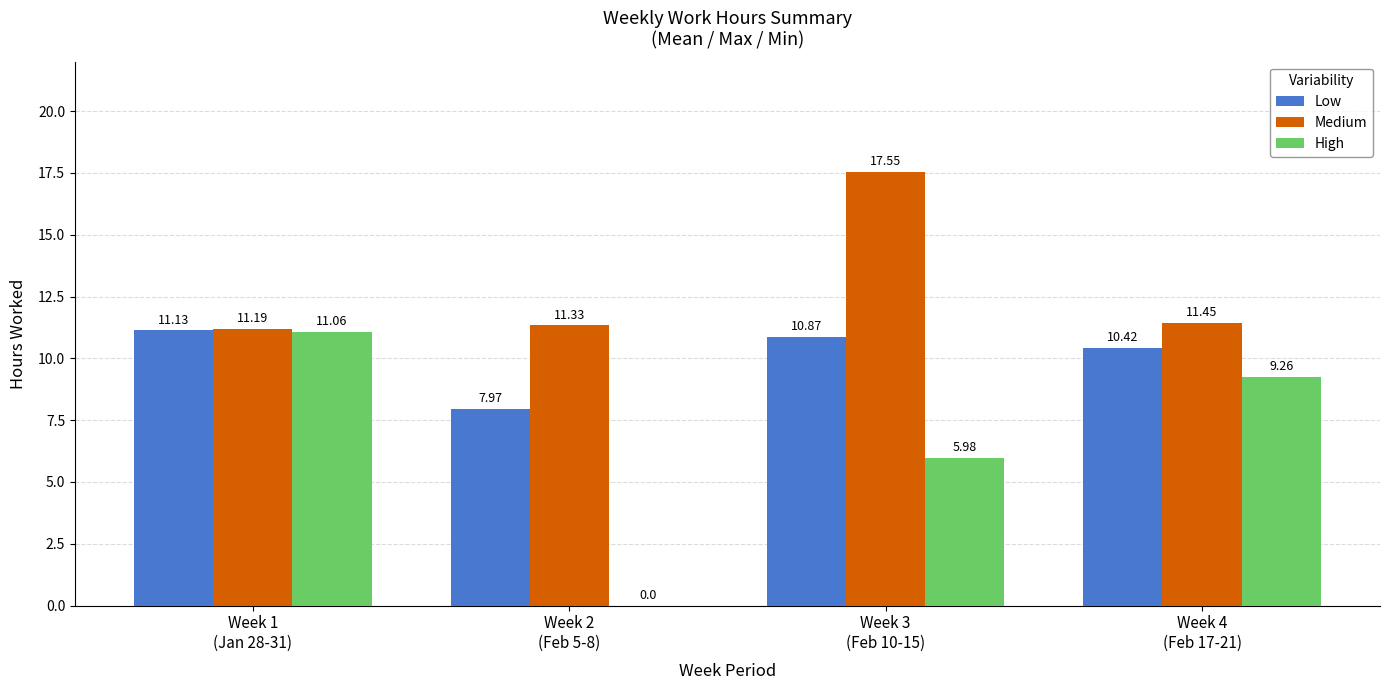

True or false: Medium has a value of 3.2 at Week 4
(Feb 17-21).

False